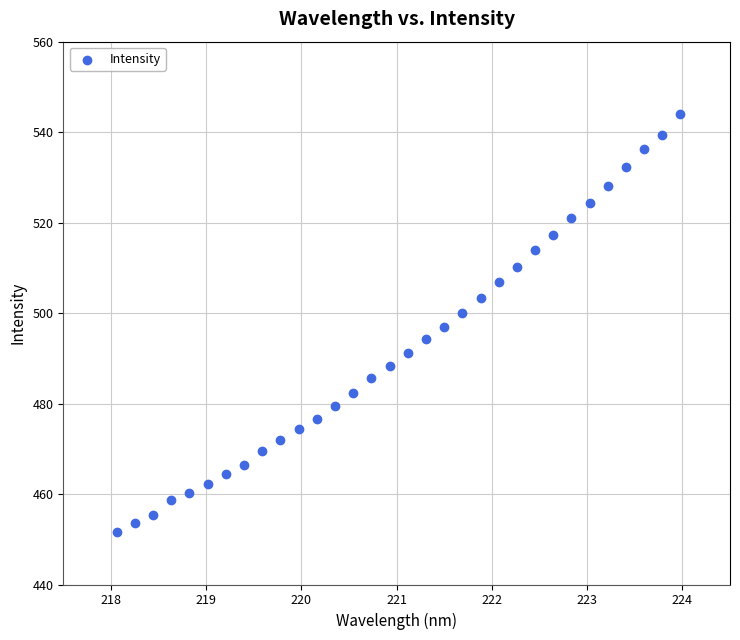

What is the range of X values (max minus min)?

5.9